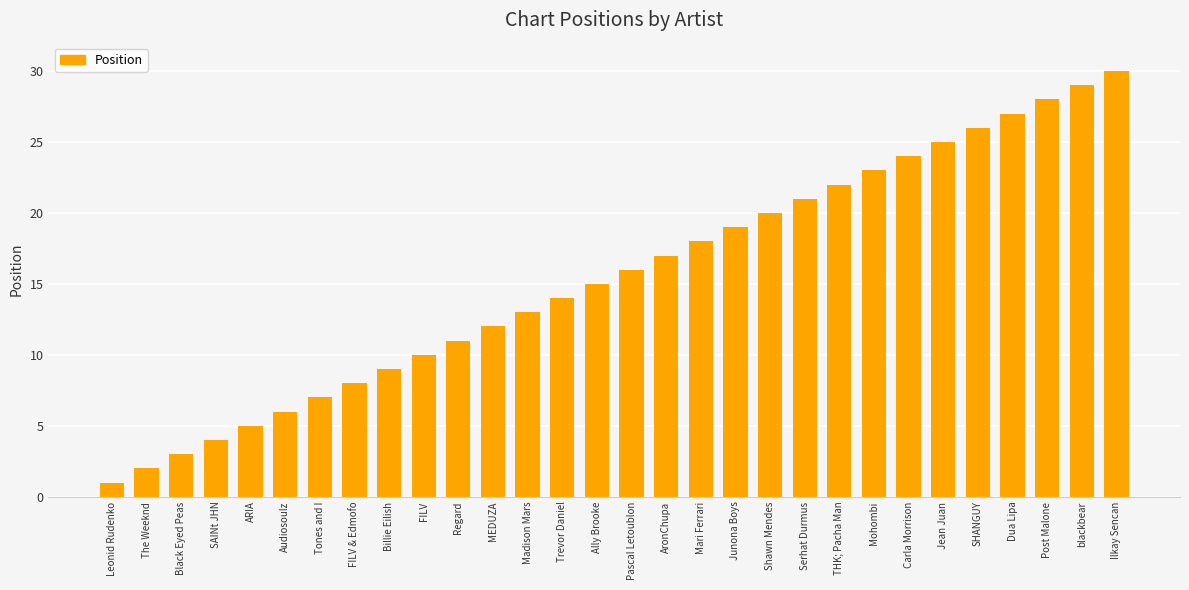

Reading right to left, transcribe all the data shown in this chart.

Ilkay Sencan=30	blackbear=29	Post Malone=28	Dua Lipa=27	SHANGUY=26	Jean Juan=25	Carla Morrison=24	Mohombi=23	THK; Pacha Man=22	Serhat Durmus=21	Shawn Mendes=20	Junona Boys=19	Mari Ferrari=18	AronChupa=17	Pascal Letoublon=16	Ally Brooke=15	Trevor Daniel=14	Madison Mars=13	MEDUZA=12	Regard=11	FILV=10	Billie Eilish=9	FILV & Edmofo=8	Tones and I=7	Audiosoulz=6	ARIA=5	SAINt JHN=4	Black Eyed Peas=3	The Weeknd=2	Leonid Rudenko=1